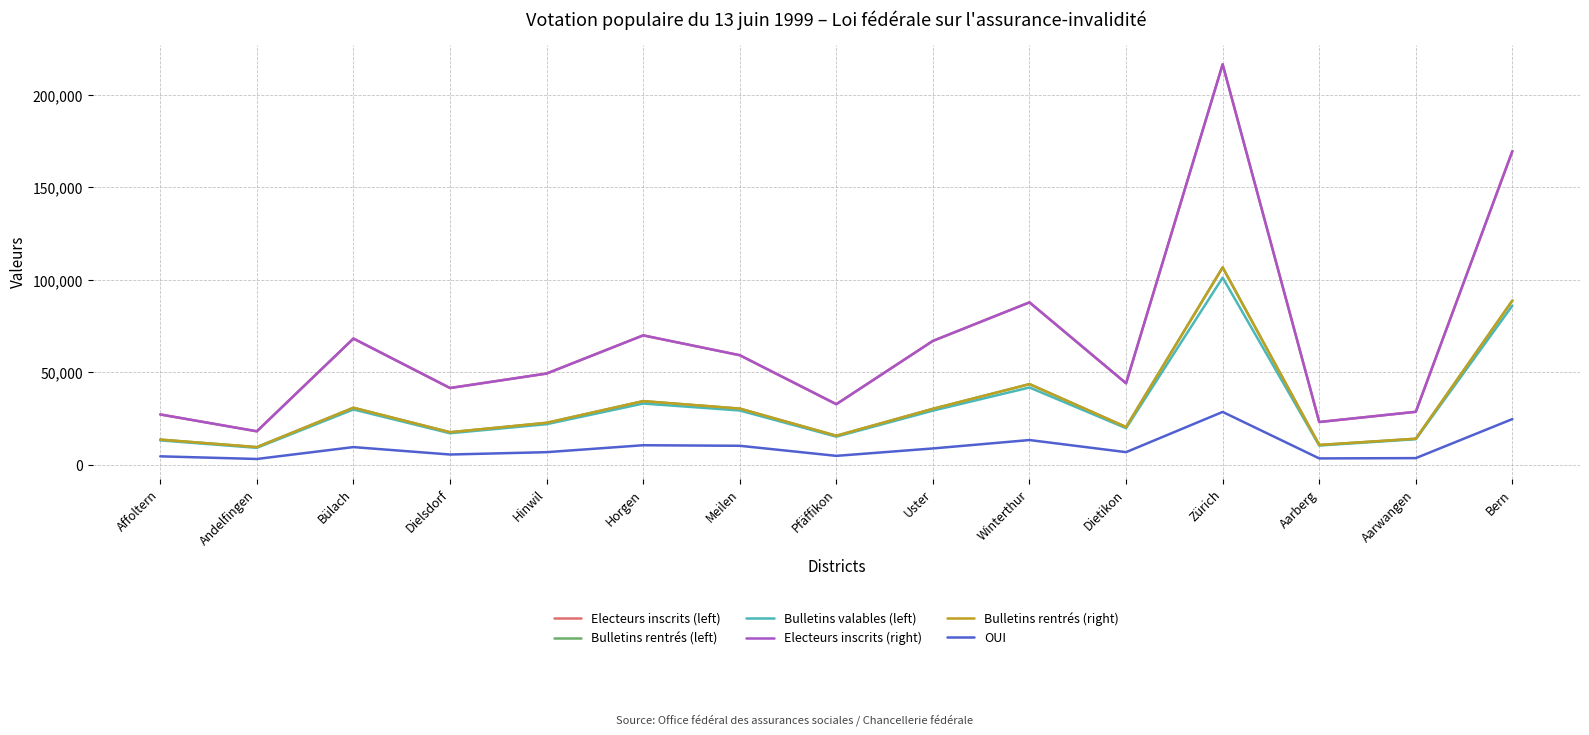

Reading left to right, list all the values displayed in this chart.

Electeurs inscrits (left): Affoltern=27124	Andelfingen=18001	Bülach=68203	Dielsdorf=41432	Hinwil=49263	Horgen=69927	Meilen=59186	Pfäffikon=32674	Uster=66932	Winterthur=87796	Dietikon=43995	Zürich=216635	Aarberg=23028	Aarwangen=28558	Bern=169665
Bulletins rentrés (left): Affoltern=13503	Andelfingen=9442	Bülach=30750	Dielsdorf=17495	Hinwil=22592	Horgen=34330	Meilen=30294	Pfäffikon=15588	Uster=30172	Winterthur=43538	Dietikon=20320	Zürich=106720	Aarberg=10596	Aarwangen=13985	Bern=88745
Bulletins valables (left): Affoltern=13089	Andelfingen=9066	Bülach=29828	Dielsdorf=16941	Hinwil=21853	Horgen=33030	Meilen=29267	Pfäffikon=15108	Uster=29191	Winterthur=41715	Dietikon=19694	Zürich=101178	Aarberg=10298	Aarwangen=13732	Bern=86024
Electeurs inscrits (right): Affoltern=27124	Andelfingen=18001	Bülach=68203	Dielsdorf=41432	Hinwil=49263	Horgen=69927	Meilen=59186	Pfäffikon=32674	Uster=66932	Winterthur=87796	Dietikon=43995	Zürich=216635	Aarberg=23028	Aarwangen=28558	Bern=169665
Bulletins rentrés (right): Affoltern=13503	Andelfingen=9442	Bülach=30750	Dielsdorf=17495	Hinwil=22592	Horgen=34330	Meilen=30294	Pfäffikon=15588	Uster=30172	Winterthur=43538	Dietikon=20320	Zürich=106720	Aarberg=10596	Aarwangen=13985	Bern=88745
OUI: Affoltern=4453	Andelfingen=3024	Bülach=9450	Dielsdorf=5437	Hinwil=6705	Horgen=10460	Meilen=10164	Pfäffikon=4707	Uster=8723	Winterthur=13274	Dietikon=6714	Zürich=28488	Aarberg=3327	Aarwangen=3487	Bern=24622